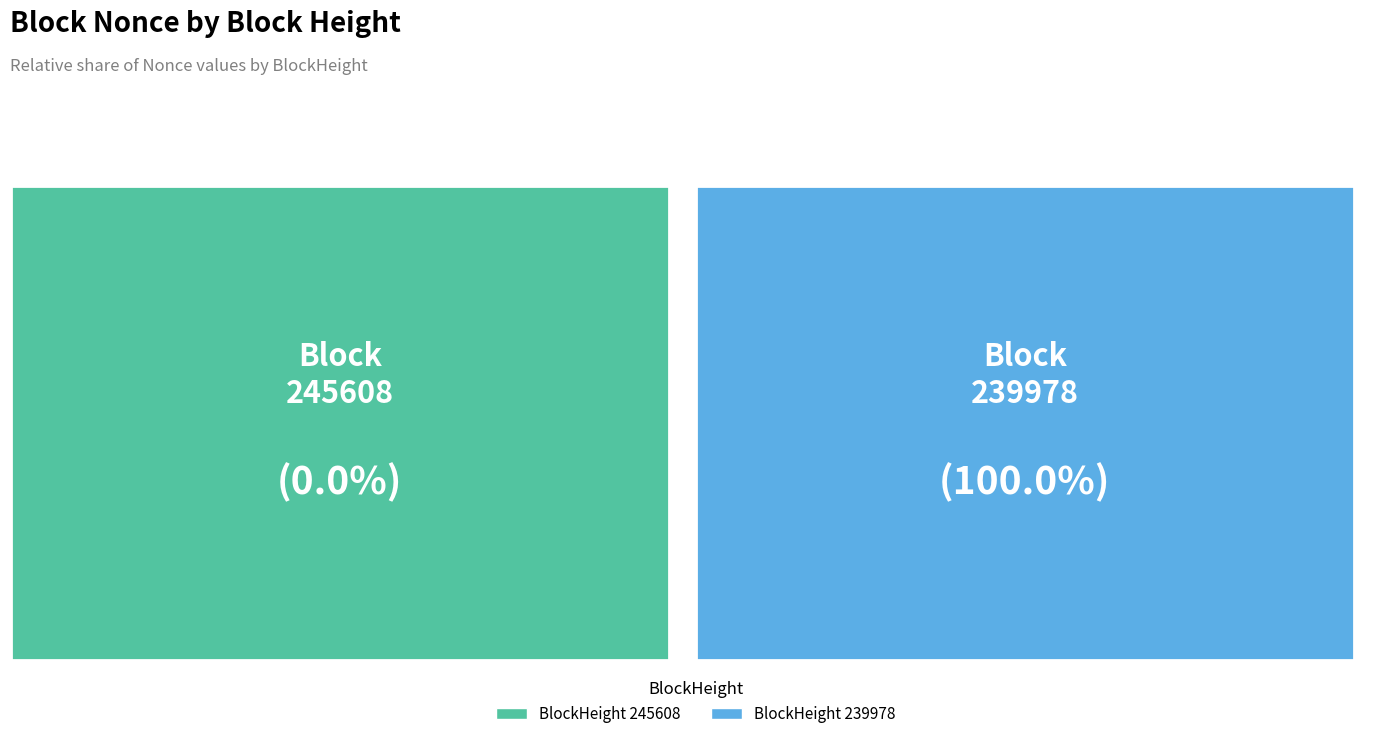

True or false: 239978 accounts for 99% of the total.

False